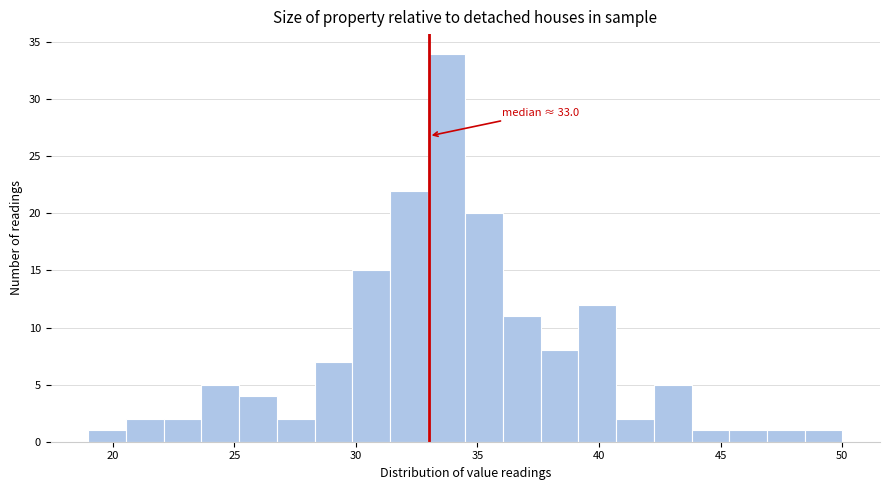

Around what value on the x-axis is the tallest bar? Give the approximate position of its centre, as read against the axis.

33.5